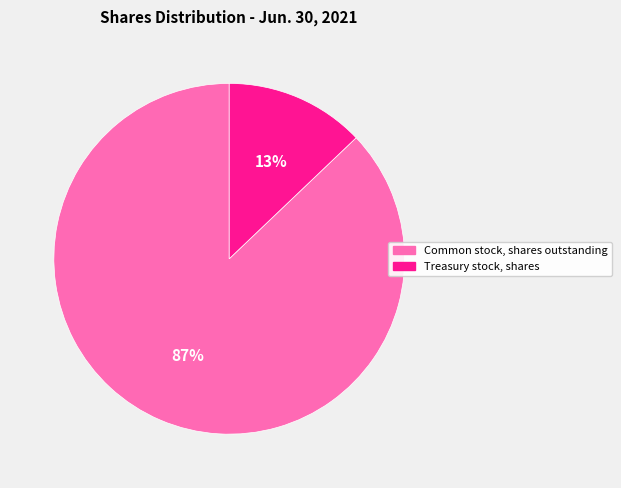

What percentage is the Treasury stock, shares slice, to the nearest percent?

13%